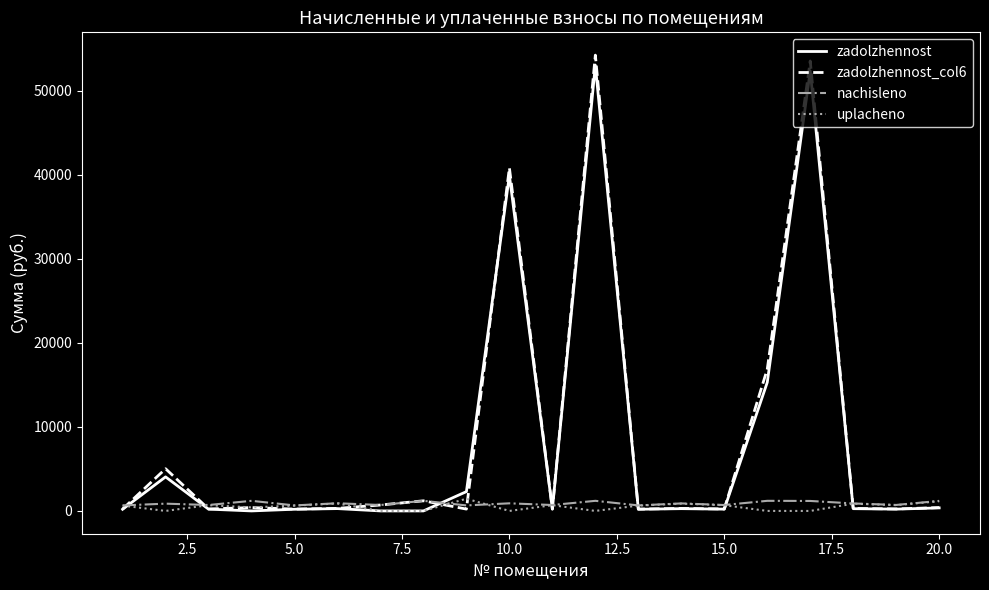

At how many categories does at least one series exceed 7168?

4